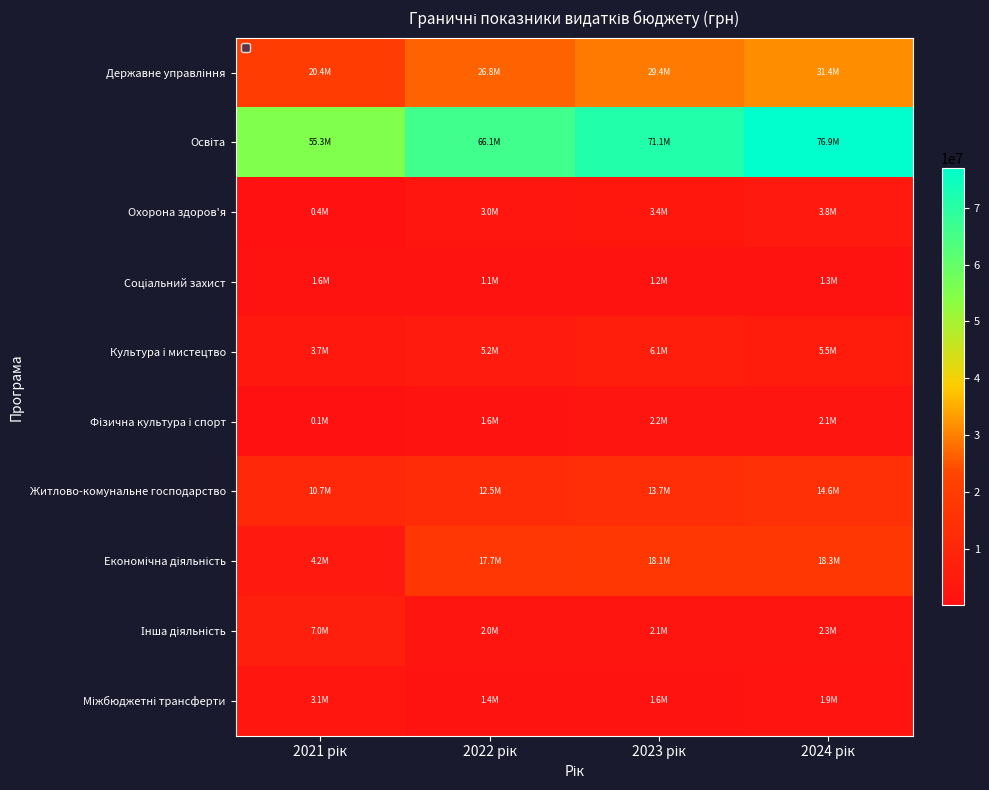

Which has a higher value, 2023 рік or 2022 рік?

2023 рік